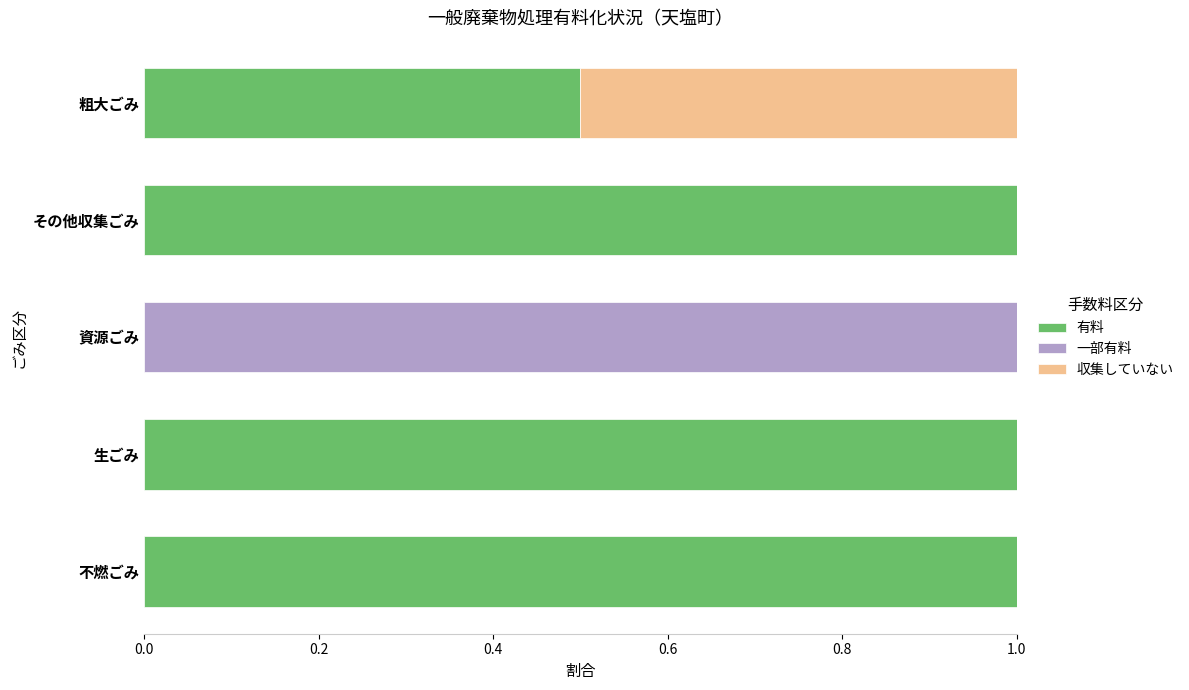

What is the sum of the 有料 values at 資源ごみ and その他収集ごみ?

1.0